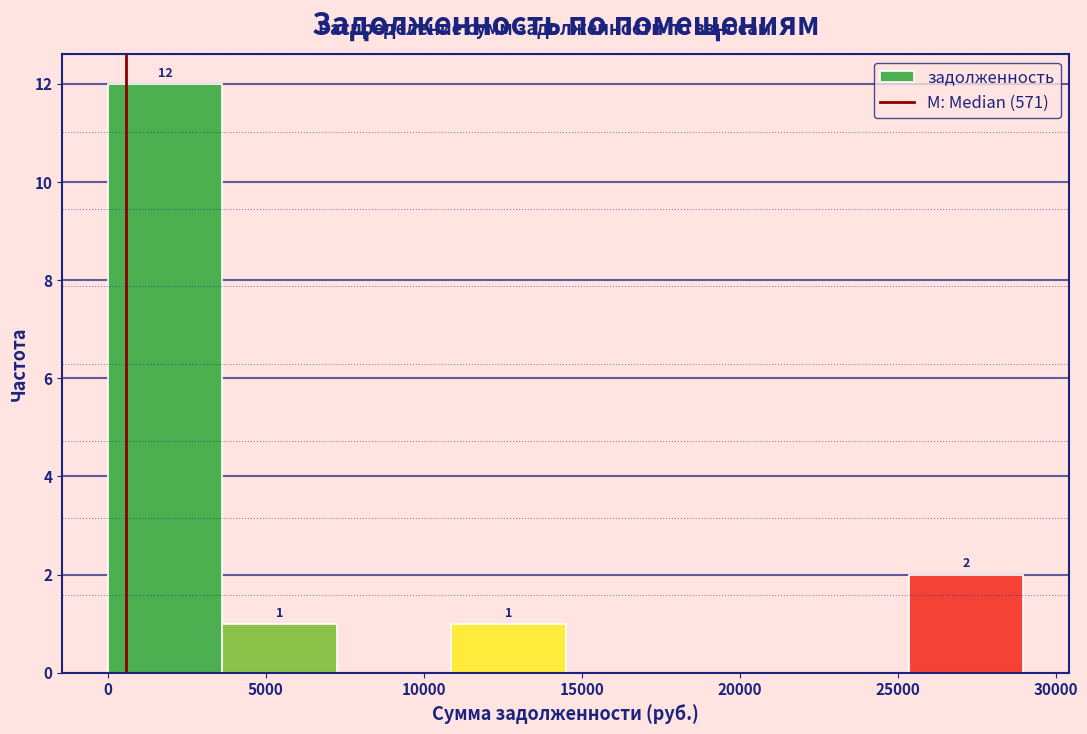

Over which range of the x-axis is the bar tallest?

0 to 3500